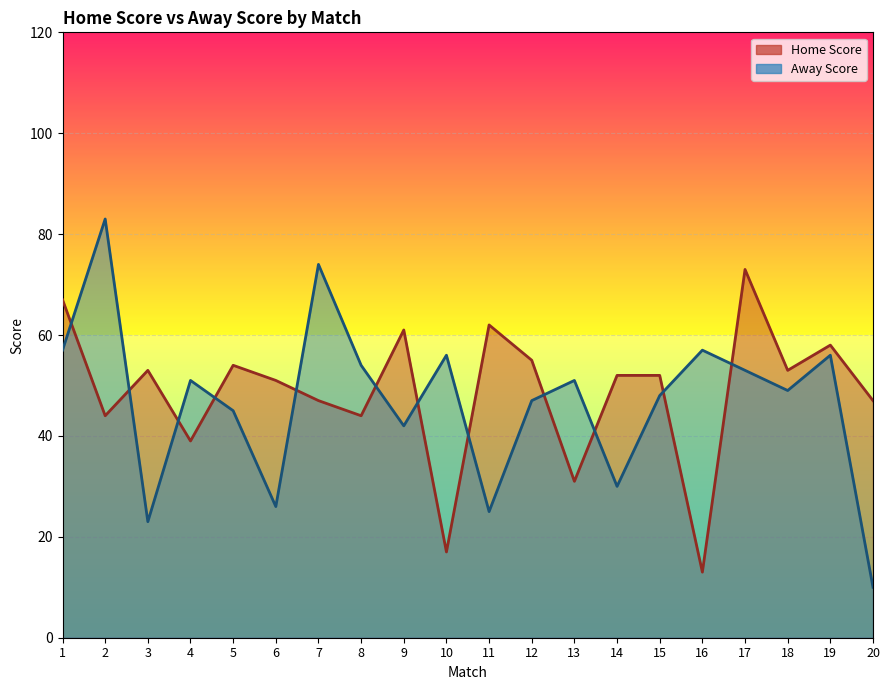

The value of Home Score at 13 is 10. True or false?

False